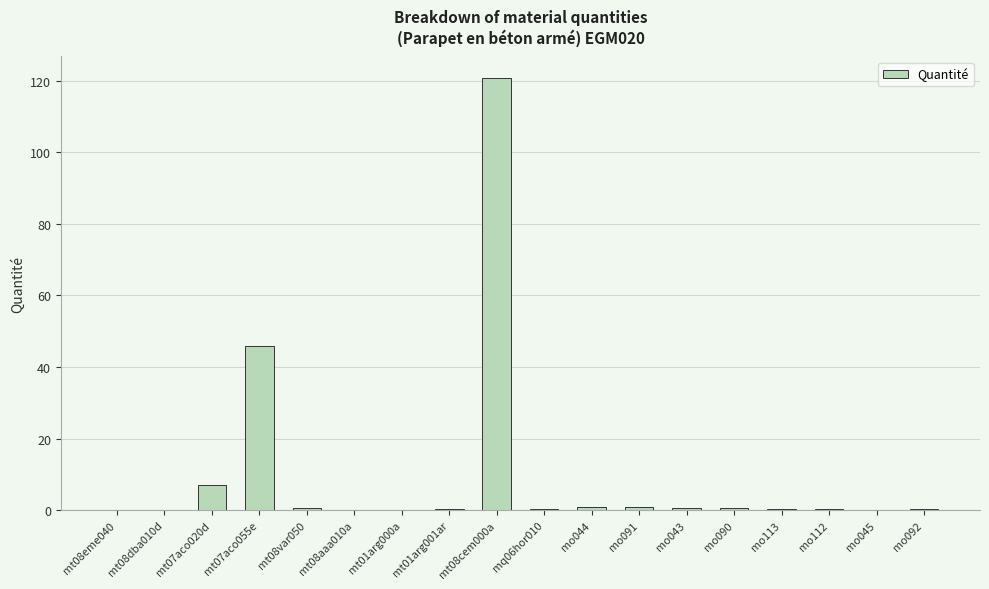

Which label corresponds to the largest value in the chart?

mt08cem000a